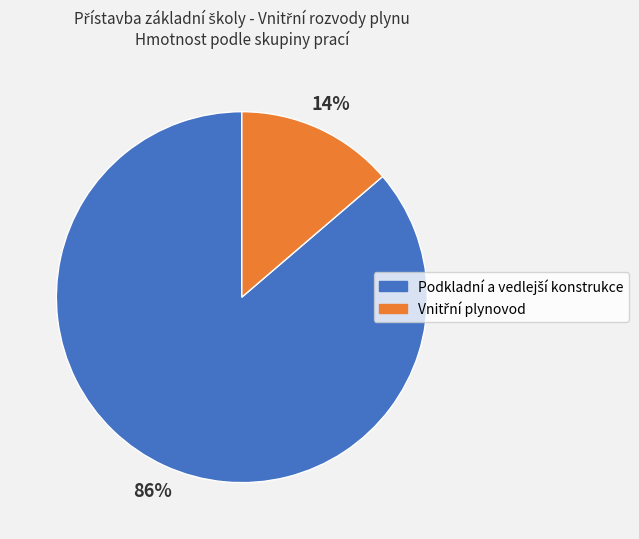

Is there a majority slice in this chart?

Yes